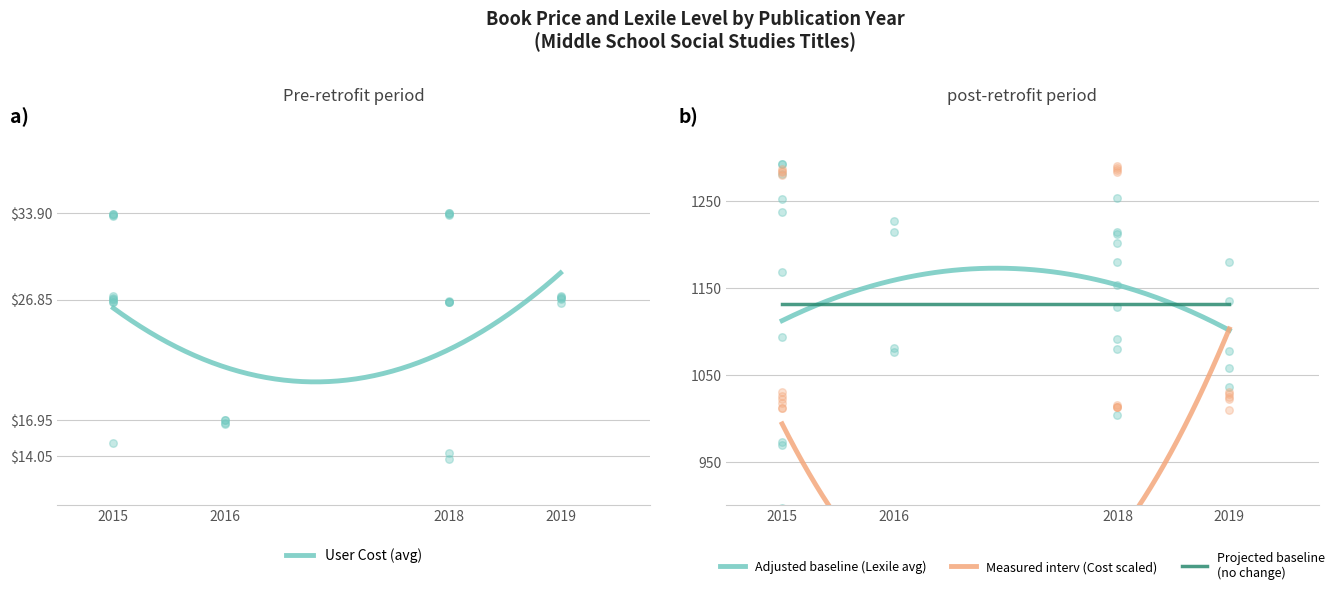

What is the total value across all series at 2018?

1528.0